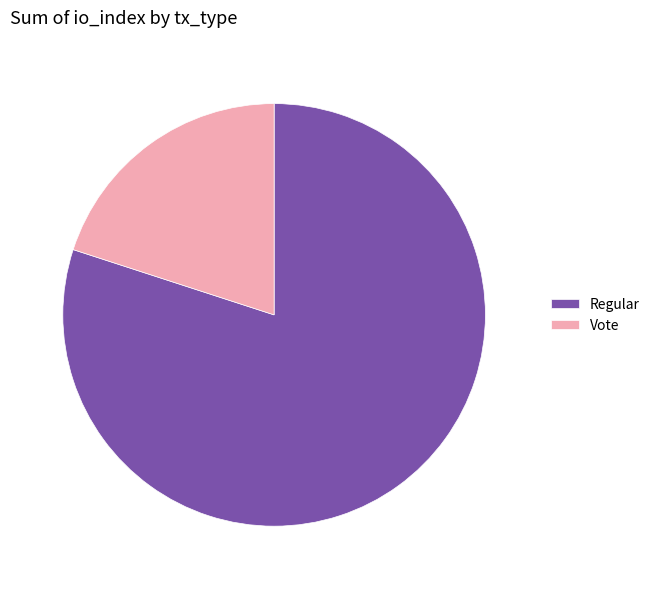

What is the majority slice?

Regular